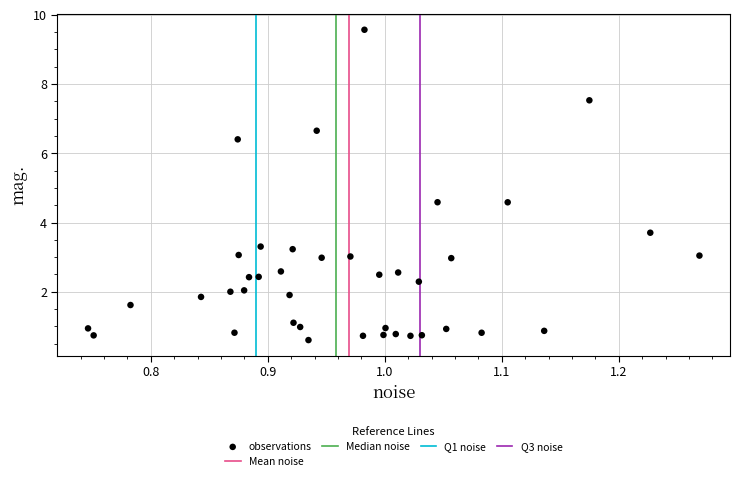

What is the range of X values (max minus min)?

0.5